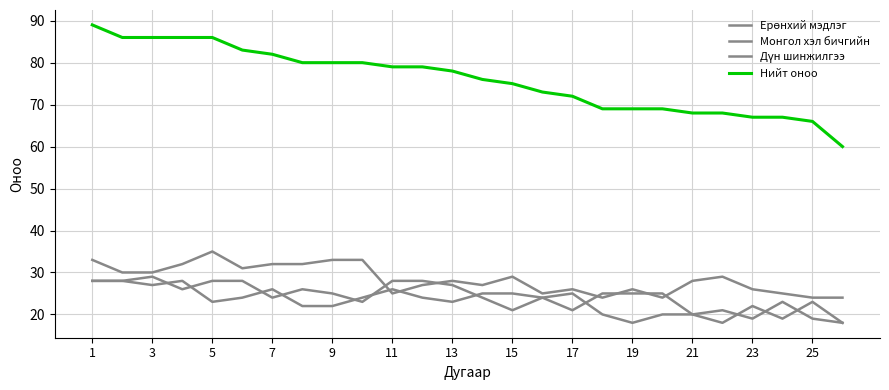

Reading left to right, what are all the values shown in this chart?

Ерөнхий мэдлэг: 33	30	30	32	35	31	32	32	33	33	25	27	28	27	29	25	26	24	26	24	28	29	26	25	24	24
Монгол хэл бичгийн: 28	28	27	28	23	24	26	22	22	24	26	24	23	25	25	24	25	20	18	20	20	18	22	19	23	18
Дүн шинжилгээ: 28	28	29	26	28	28	24	26	25	23	28	28	27	24	21	24	21	25	25	25	20	21	19	23	19	18
Нийт оноо: 89	86	86	86	86	83	82	80	80	80	79	79	78	76	75	73	72	69	69	69	68	68	67	67	66	60